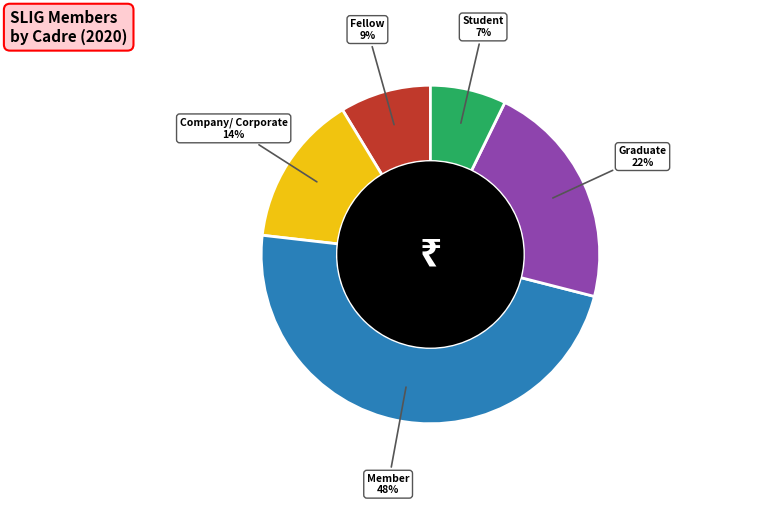

Is there a majority slice in this chart?

No